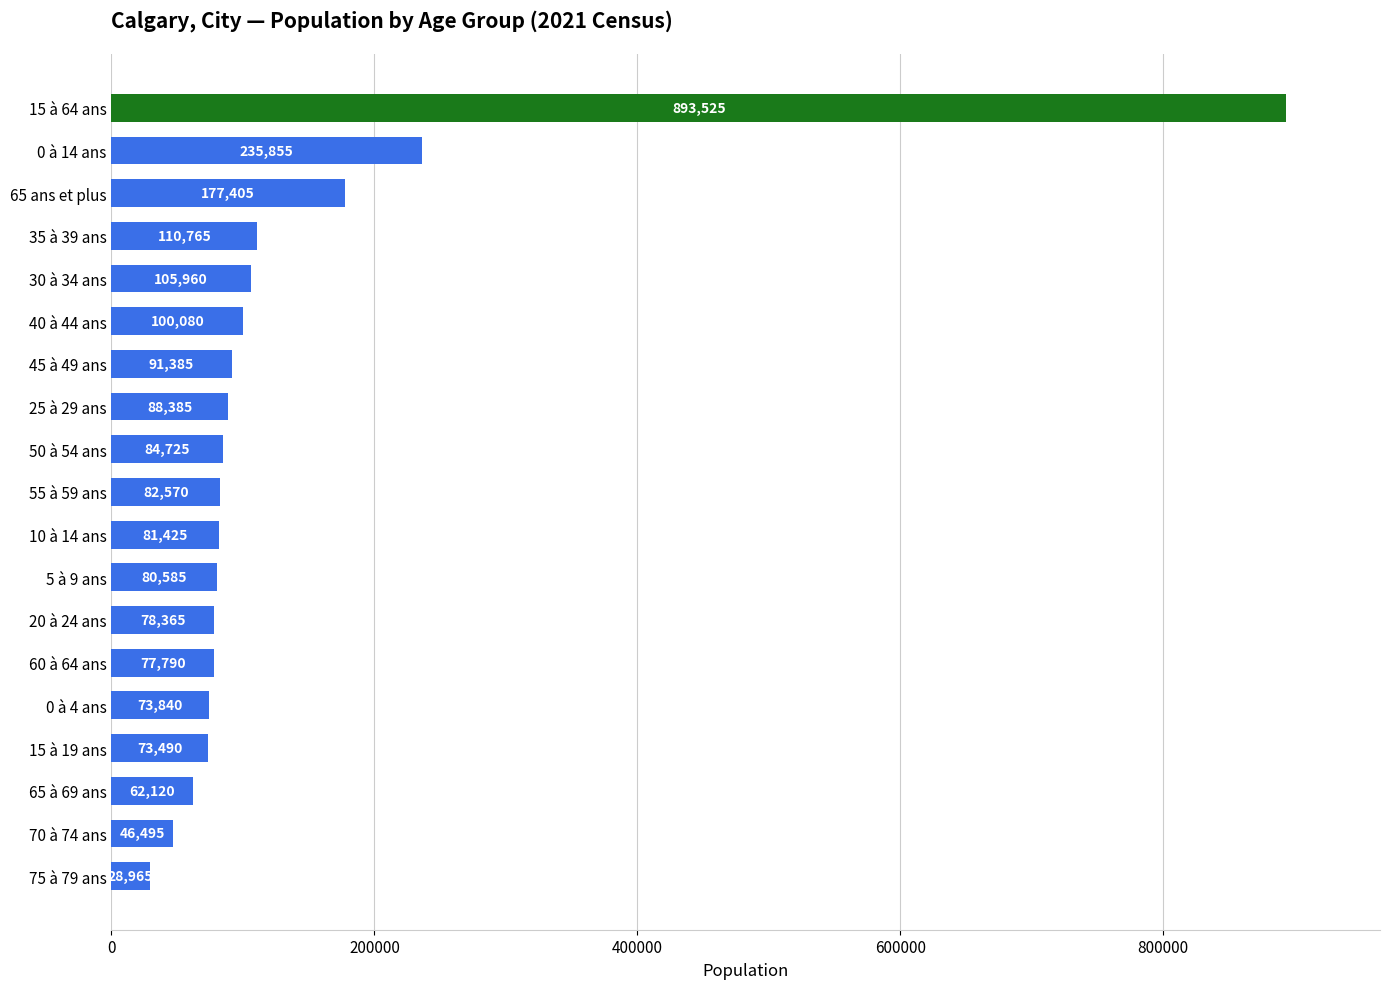

What is the value of the 12th bar from the top?

80585